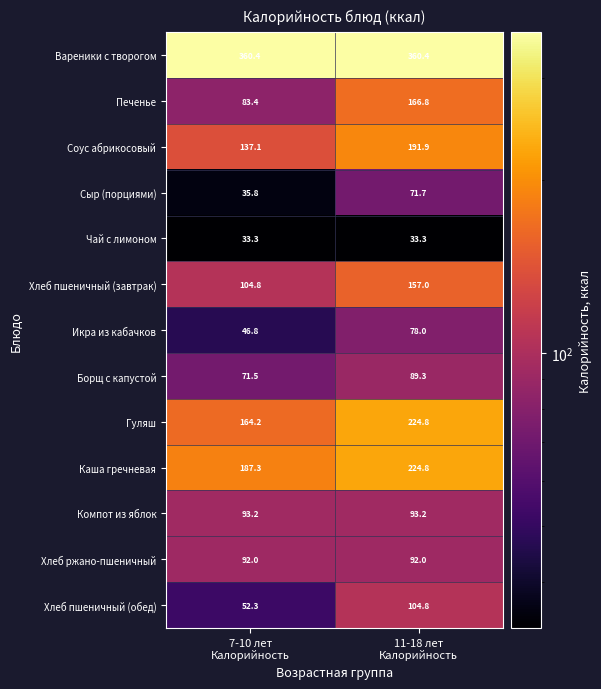

Which series changed the most between 7-10 лет
Калорийность and 11-18 лет
Калорийность?

Печенье